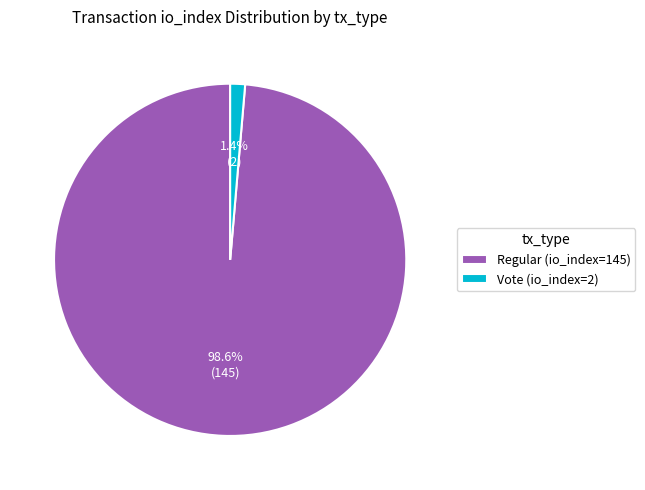

How many slices are in this pie chart?

2